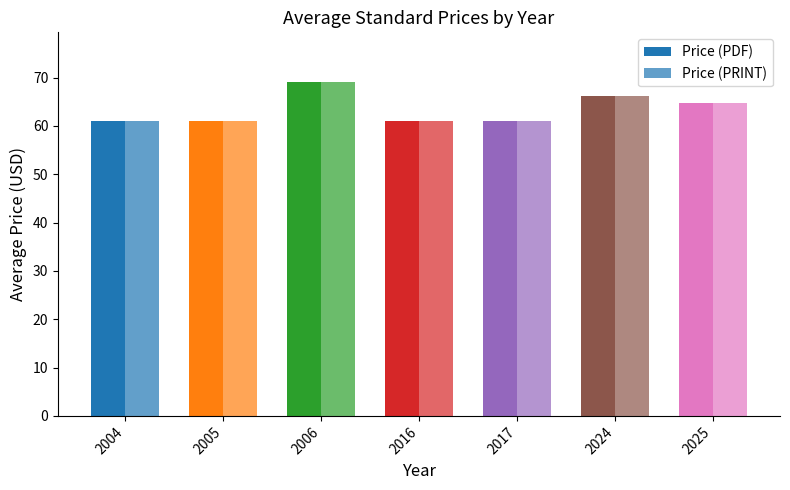

Which label corresponds to the smallest value in the chart?

2004